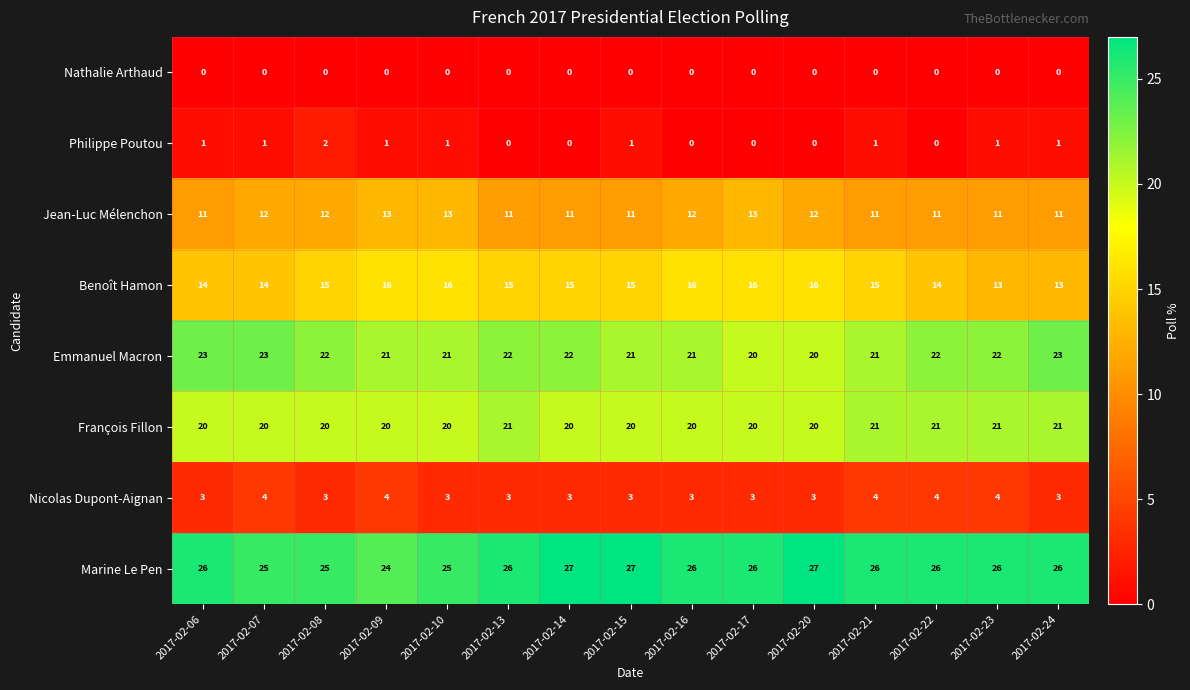

Is it true that Jean-Luc Mélenchon equals 15 at 2017-02-15?

False